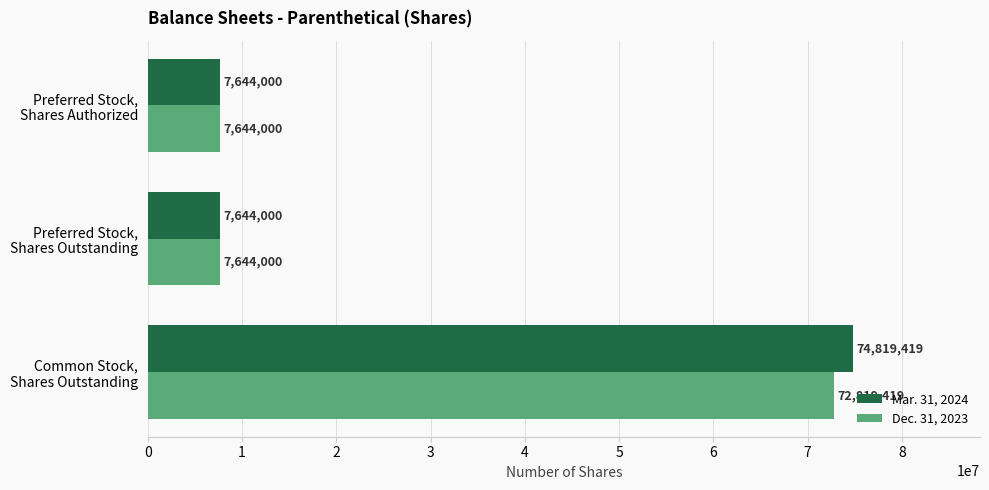

At which label does Mar. 31, 2024 reach its peak?

Common Stock,
Shares Outstanding